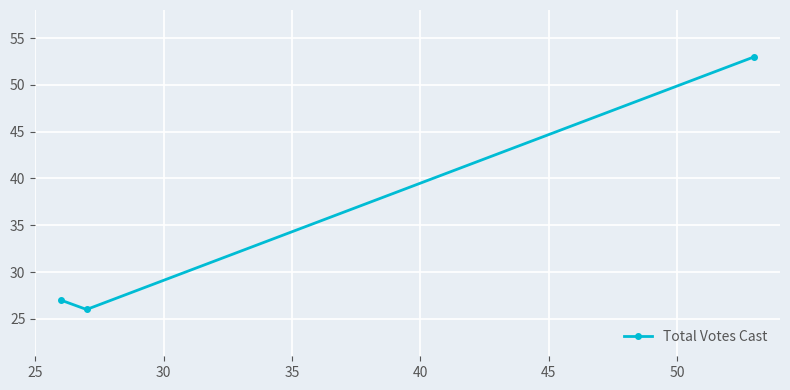

What is the difference between the maximum and minimum values?

27